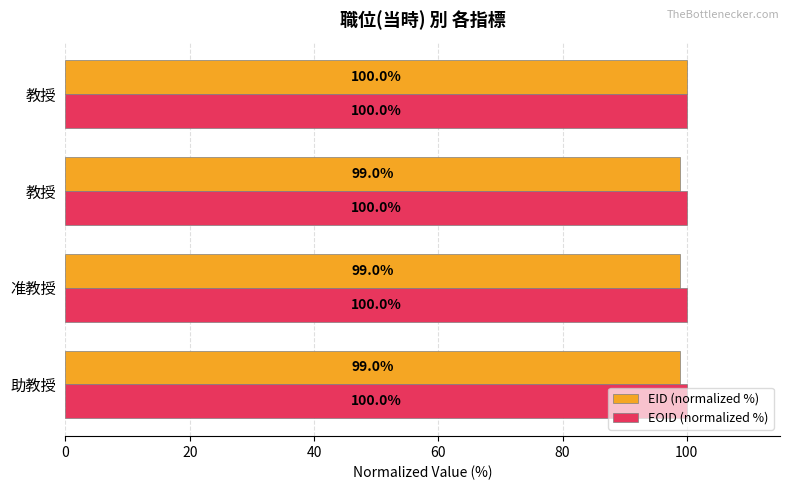

What are all the series names shown in the legend?

EID (normalized %), EOID (normalized %)